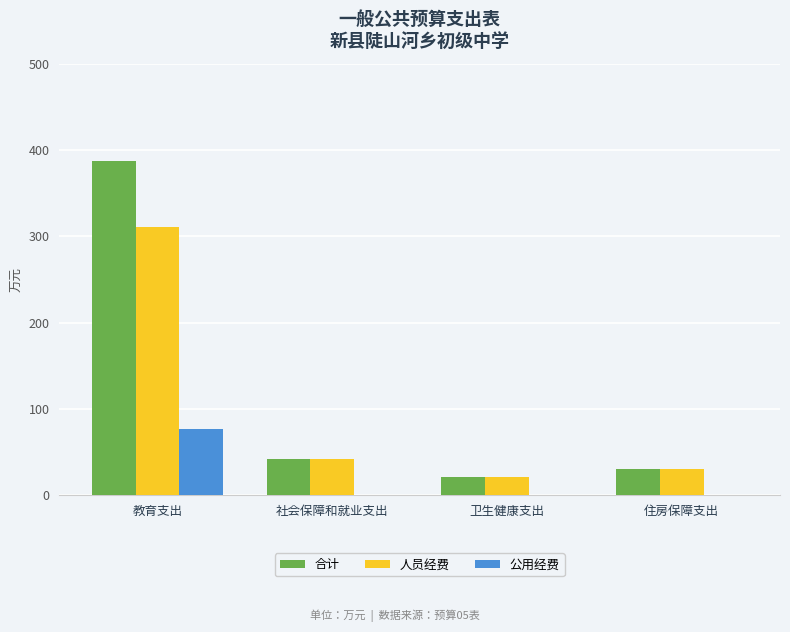

Which series has the largest total across all categories?

合计